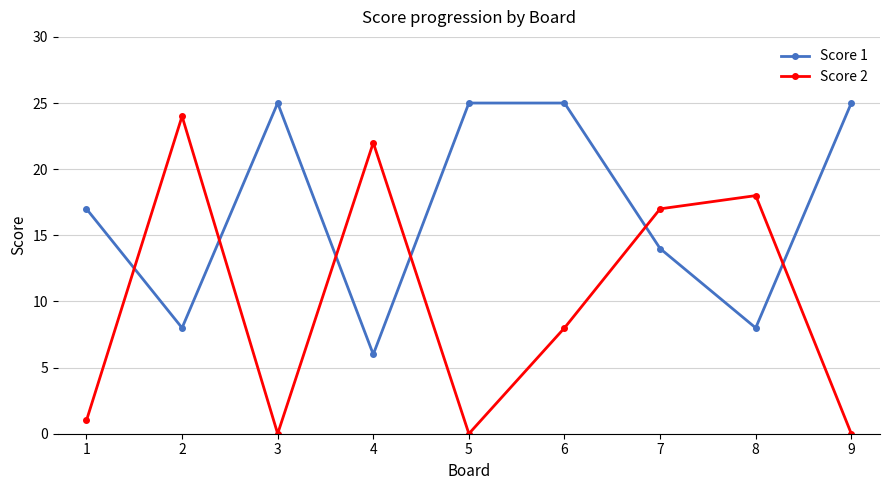

Reading right to left, what are all the values shown in this chart?

Score 1: 25	8	14	25	25	6	25	8	17
Score 2: 0	18	17	8	0	22	0	24	1